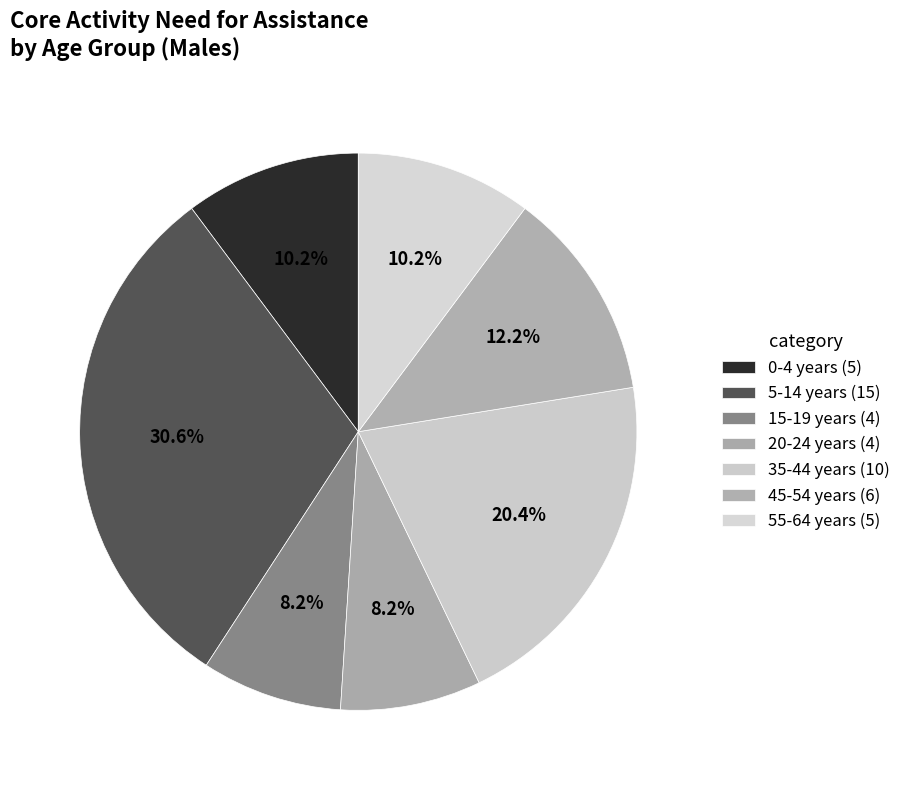

Count the number of slices in the pie.

7